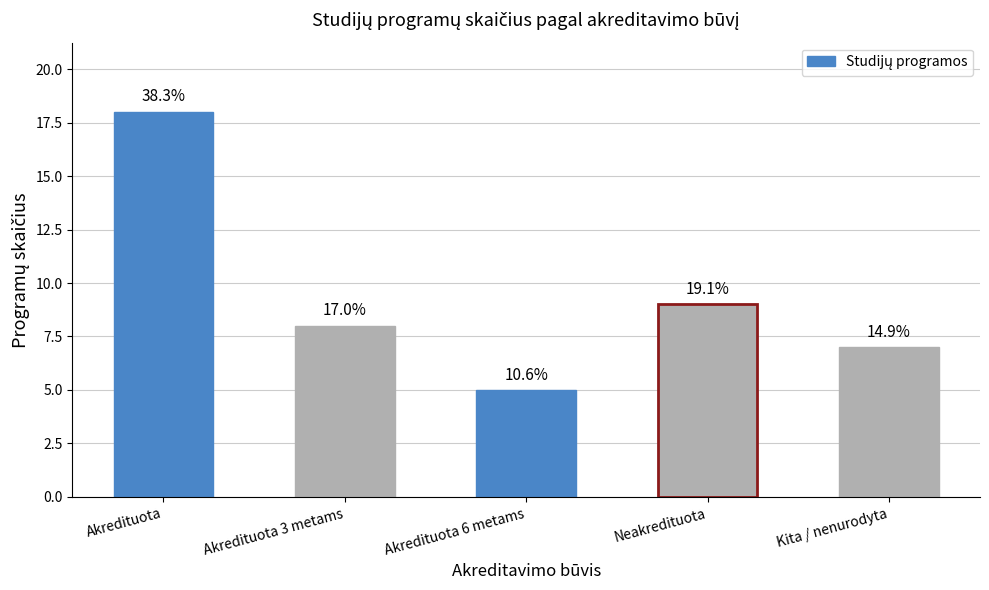

At which category does the chart reach its minimum across all series?

Akredituota 6 metams